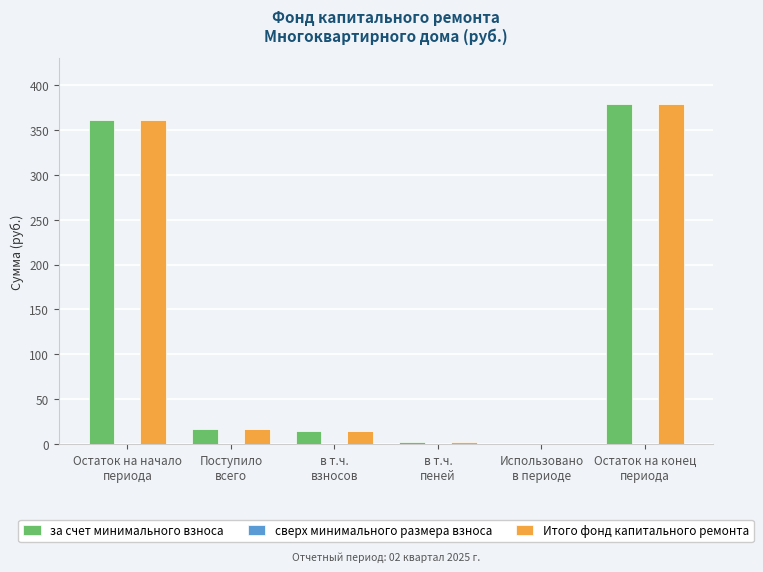

The value of Итого фонд капитального ремонта at Использовано
в периоде is 0.0. True or false?

True